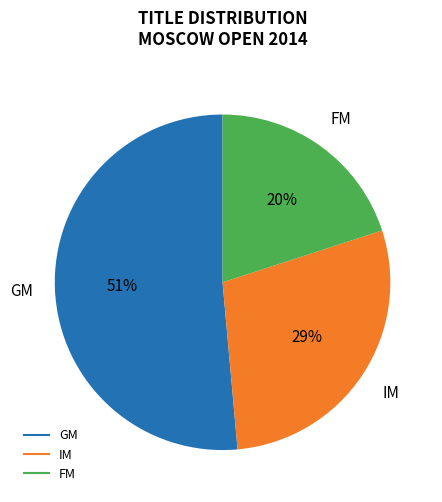

Is there any slice that represents more than half of the pie?

Yes